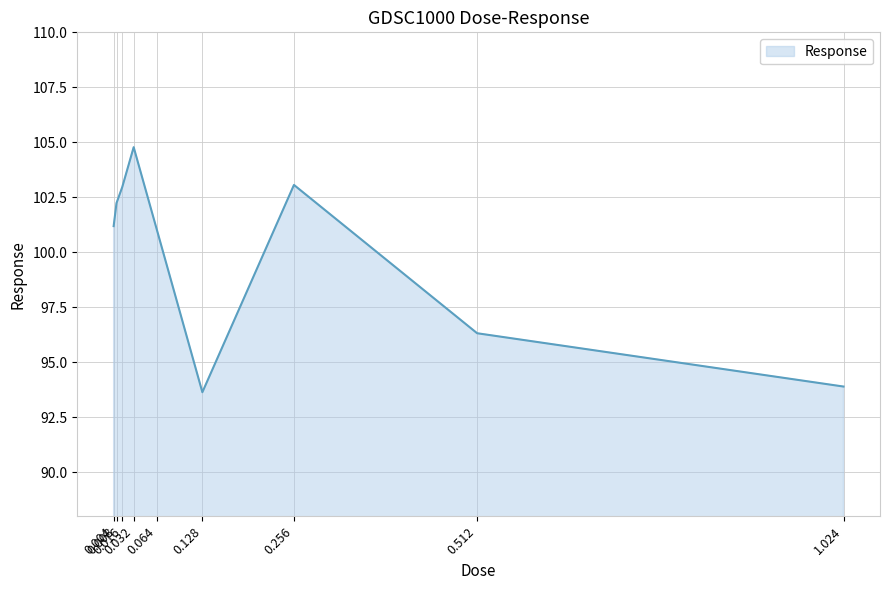

What is the sum of all values?

899.2